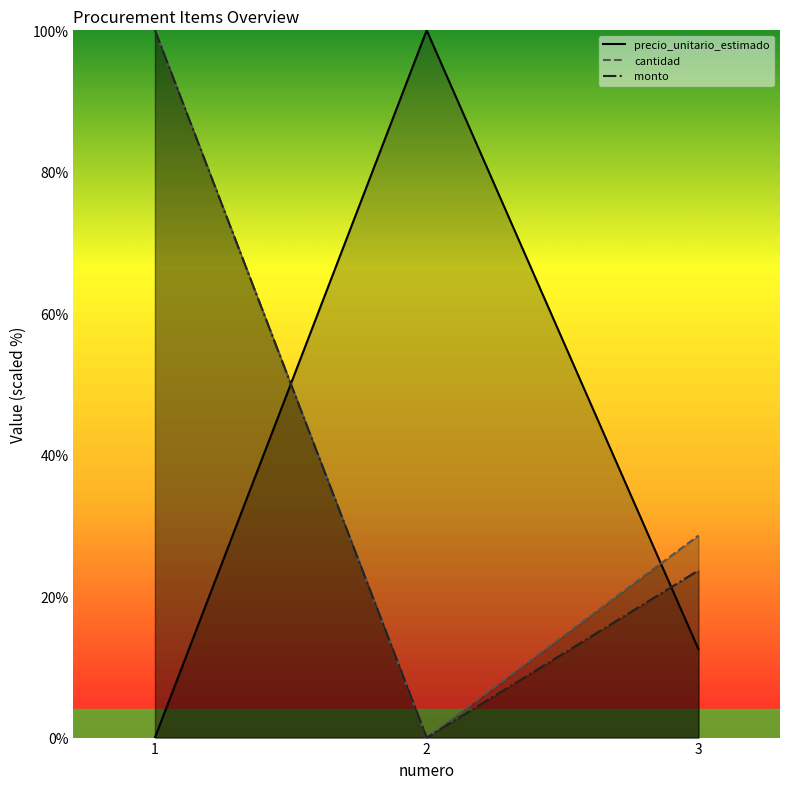

How many data points in cantidad are less than 28?

1